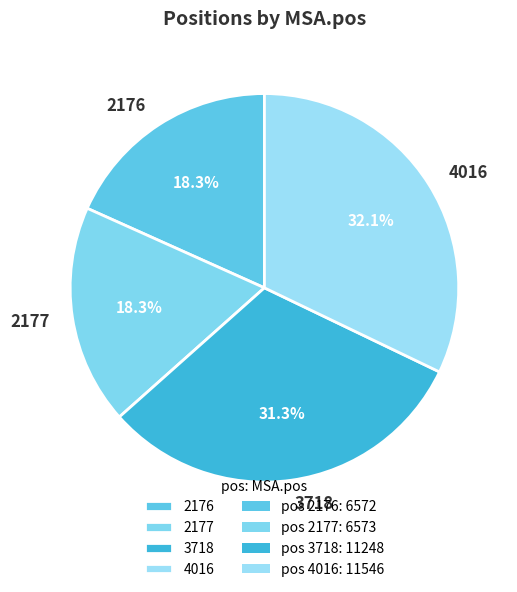

To the nearest percent, what is the combined percentage of 3718 and 2176?

50%